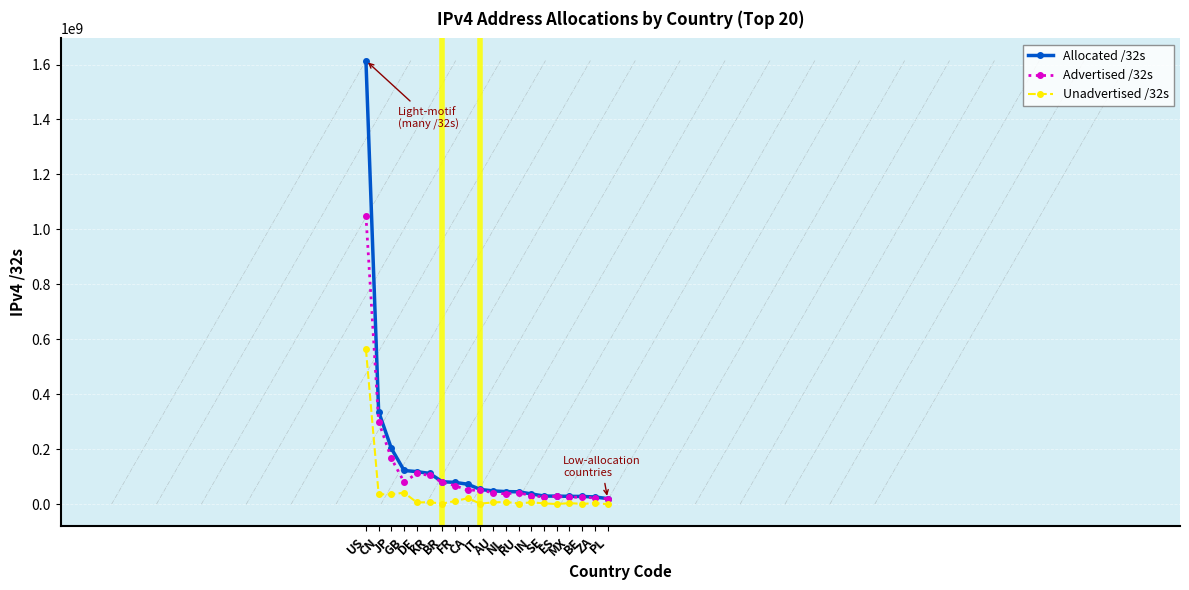

Rank the series at US from highest to lowest value.

Allocated /32s, Advertised /32s, Unadvertised /32s